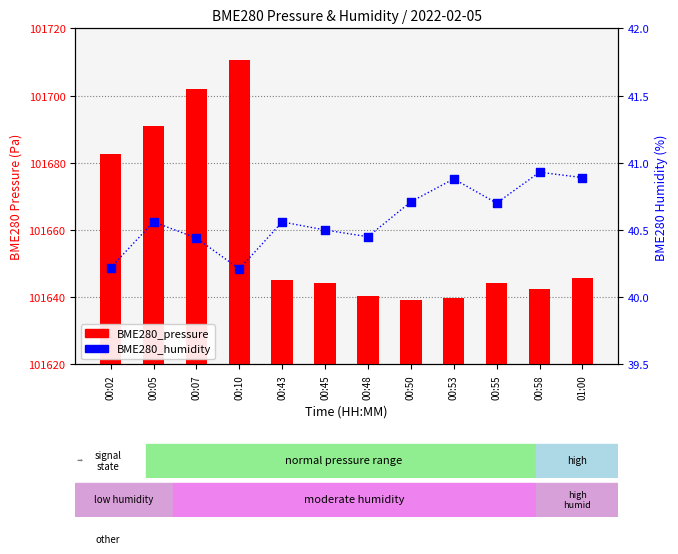

Which series reaches the maximum Y coordinate?

BME280_pressure